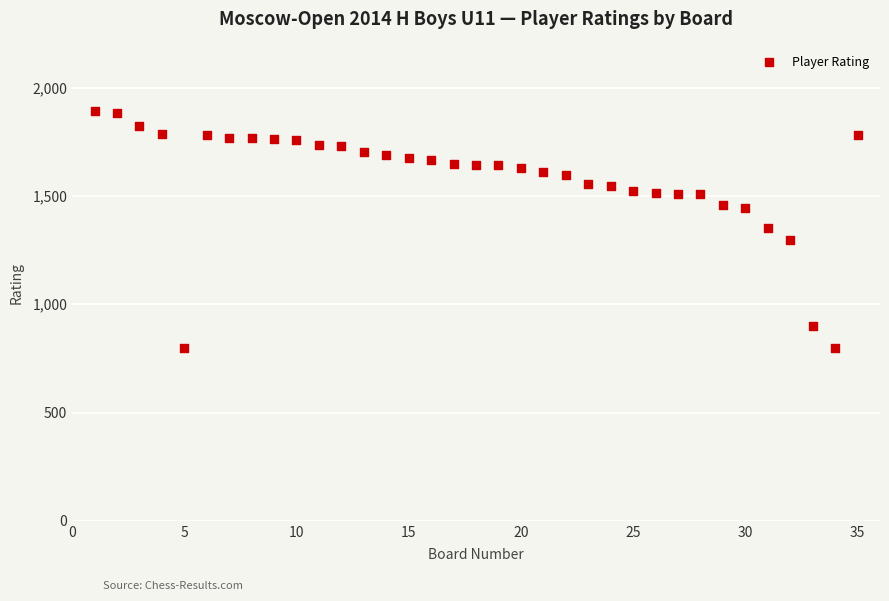

What is the range of Y values (max minus min)?

1094